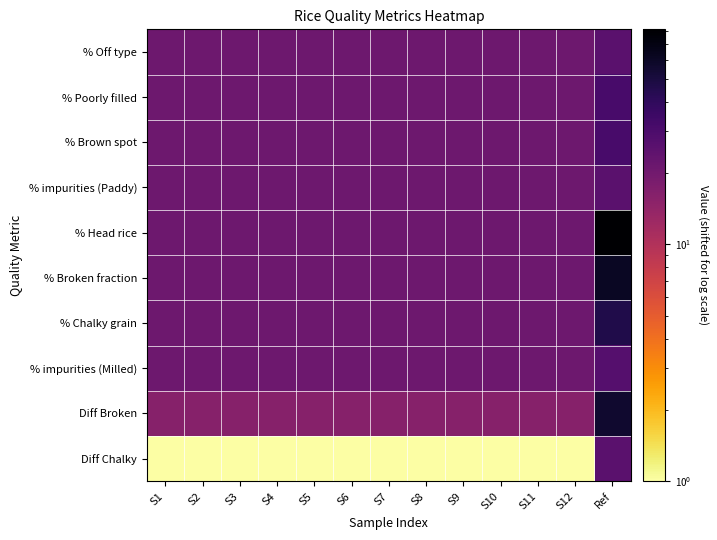

What is the difference between the highest and lowest values at S5?

20